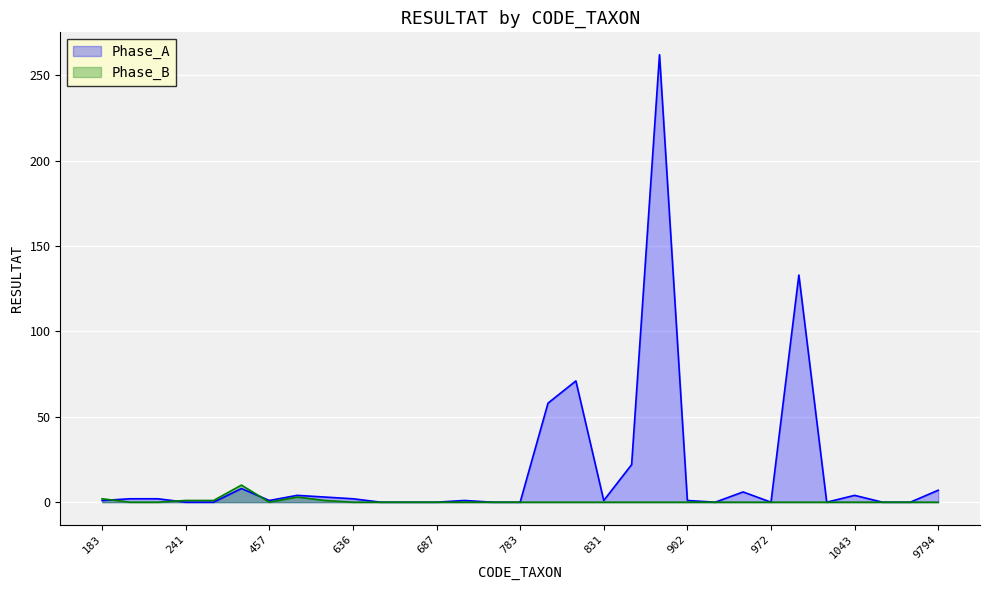

What are all the series names shown in the legend?

Phase_A, Phase_B